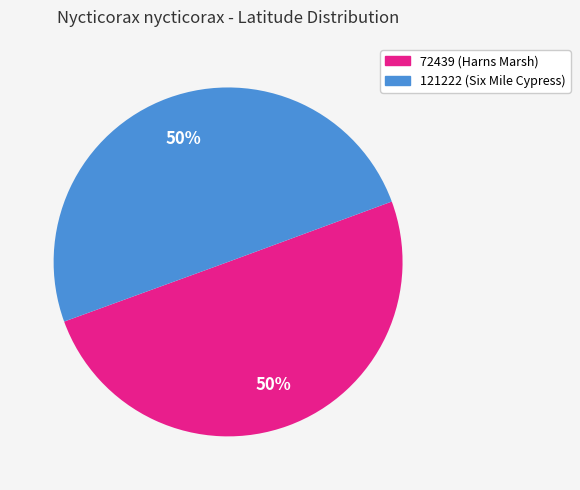

The 72439 slice represents 50% of the pie. True or false?

True